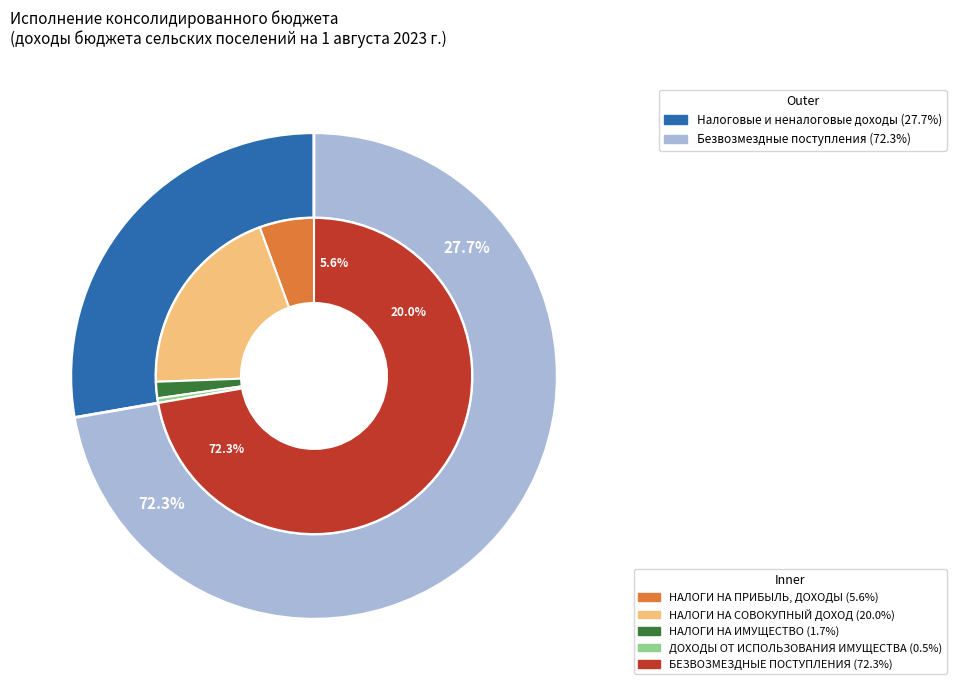

What is the change in value from НАЛОГИ НА ПРИБЫЛЬ, ДОХОДЫ to БЕЗВОЗМЕЗДНЫЕ ПОСТУПЛЕНИЯ?

+2949860.4